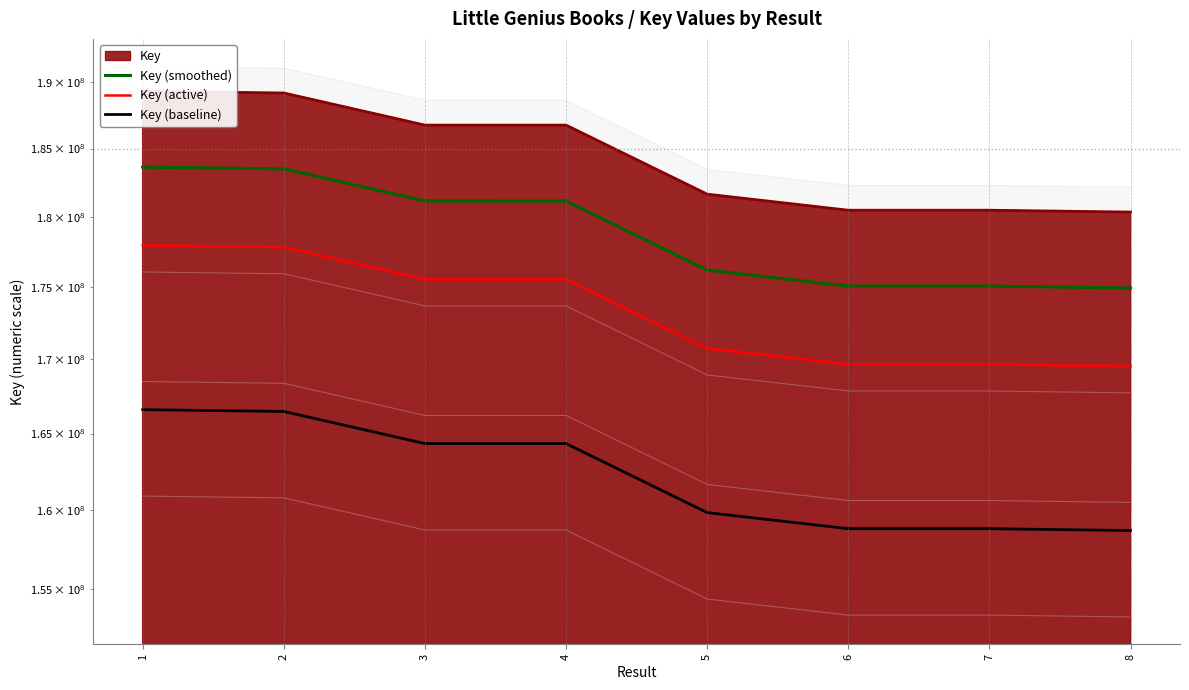

List the labels in order of Key (active) value, smallest first.

8, 7, 6, 5, 4, 3, 2, 1